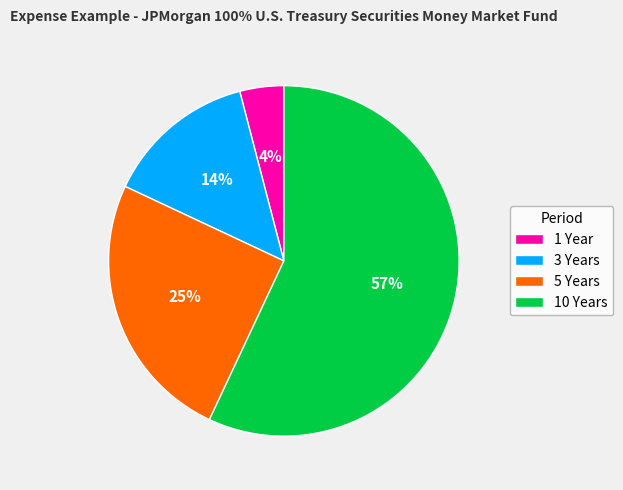

Which category has the biggest portion of the pie?

10 Years